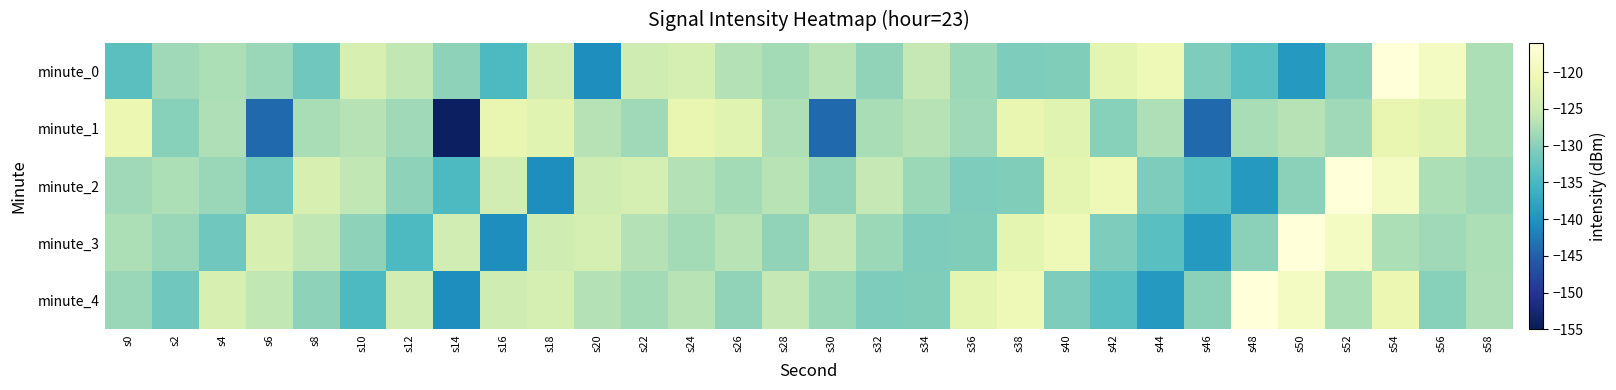

Which category has the lowest value across all series?

s14